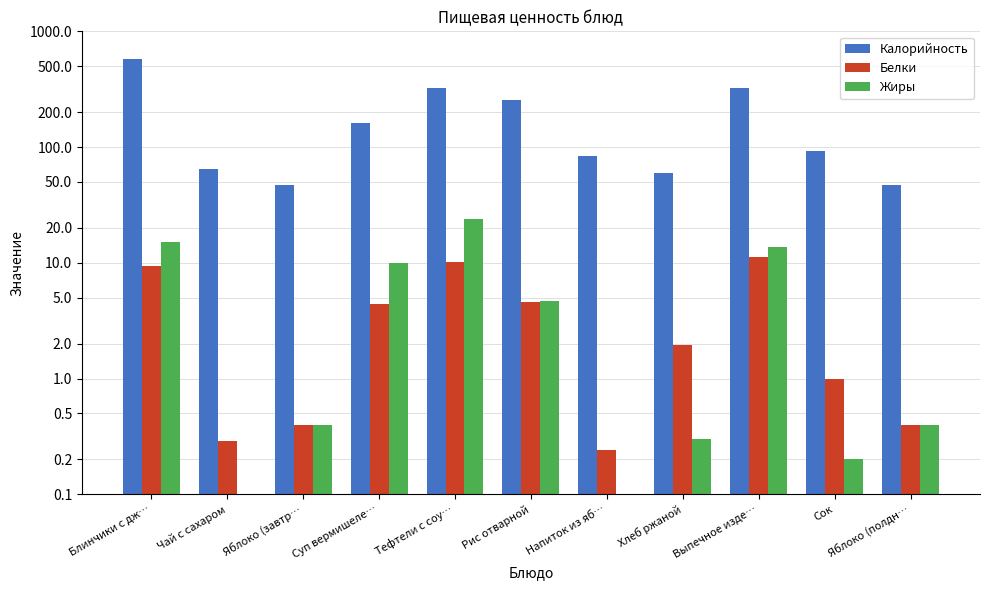

List the labels in order of Белки value, smallest first.

Напиток из яб…, Чай с сахаром, Яблоко (завтр…, Яблоко (полдн…, Сок, Хлеб ржаной, Суп вермишеле…, Рис отварной, Блинчики с дж…, Тефтели с соу…, Выпечное изде…